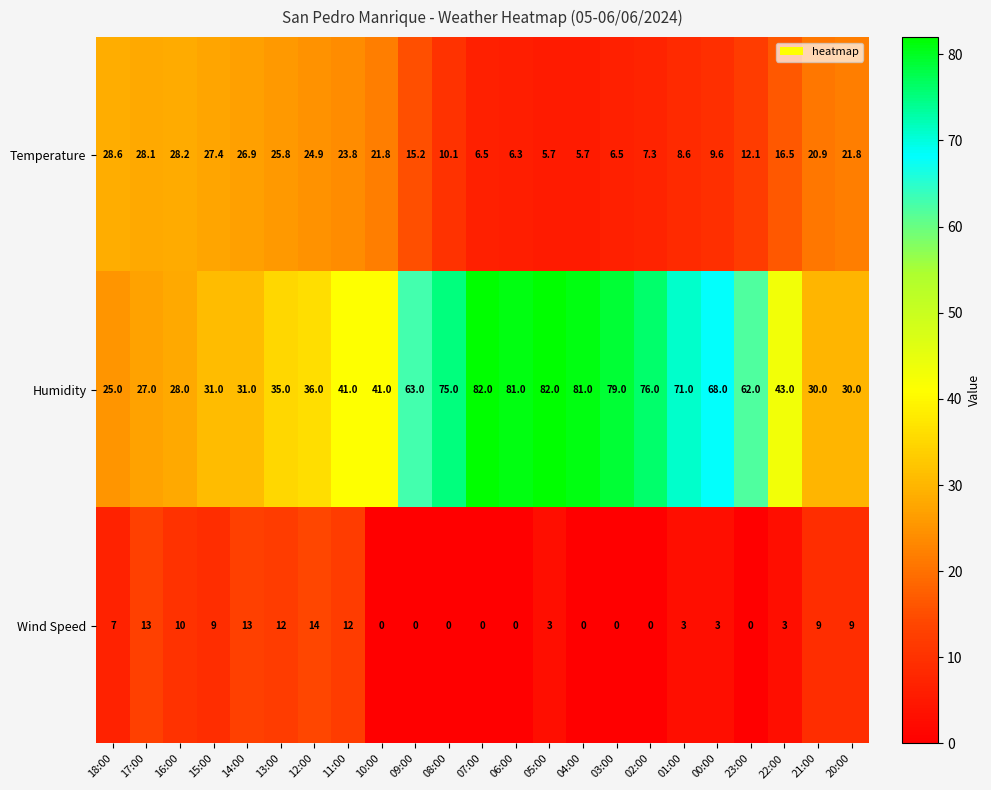

Which series has the largest range (max minus min)?

Humidity